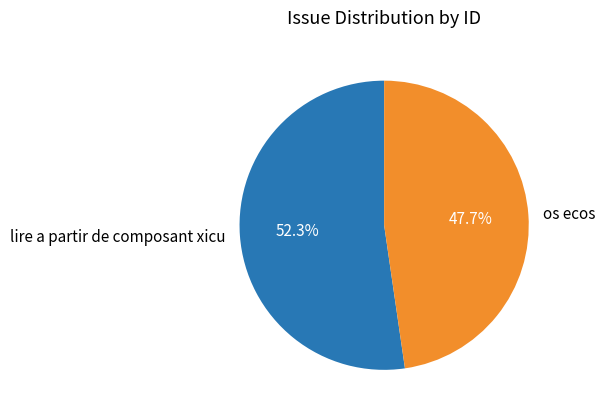

What is the total percentage of os ecos and lire a partir de composant xicu?

100.0%